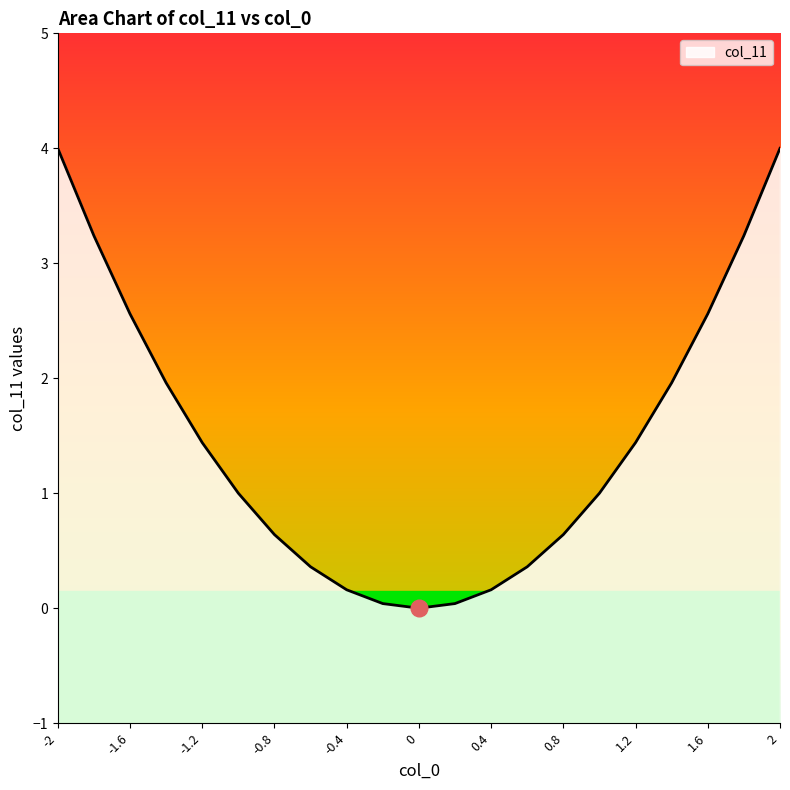

True or false: the data shows 2.8 at 1.4.

False